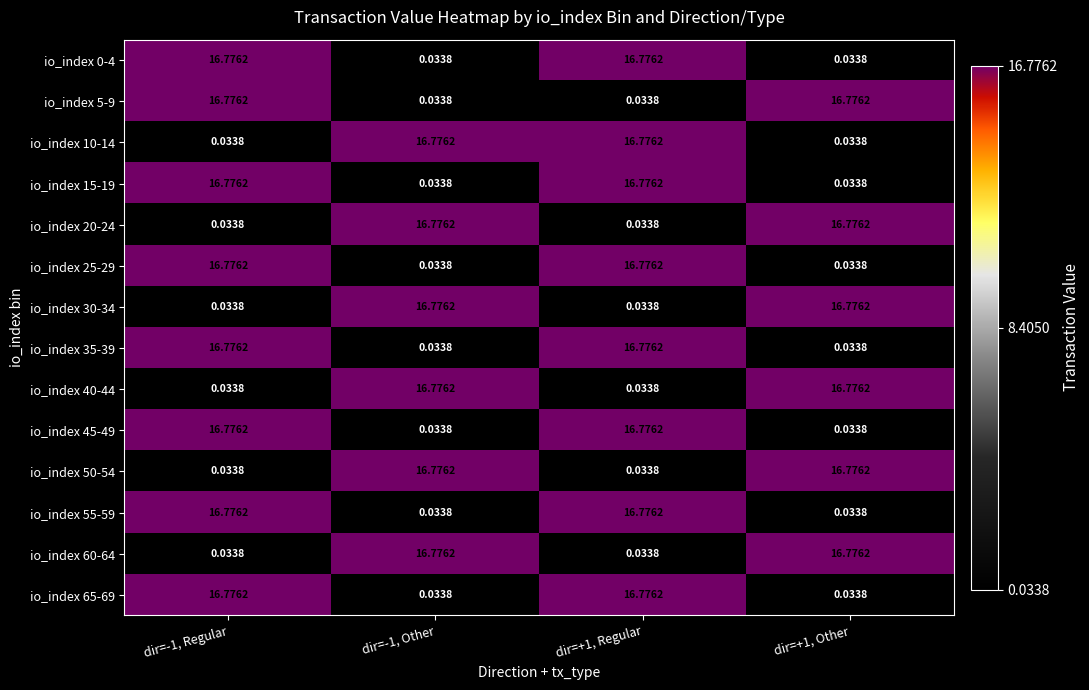

Is the value of io_index 30-34 at dir=-1, Other greater than the value of io_index 50-54 at dir=+1, Regular?

Yes